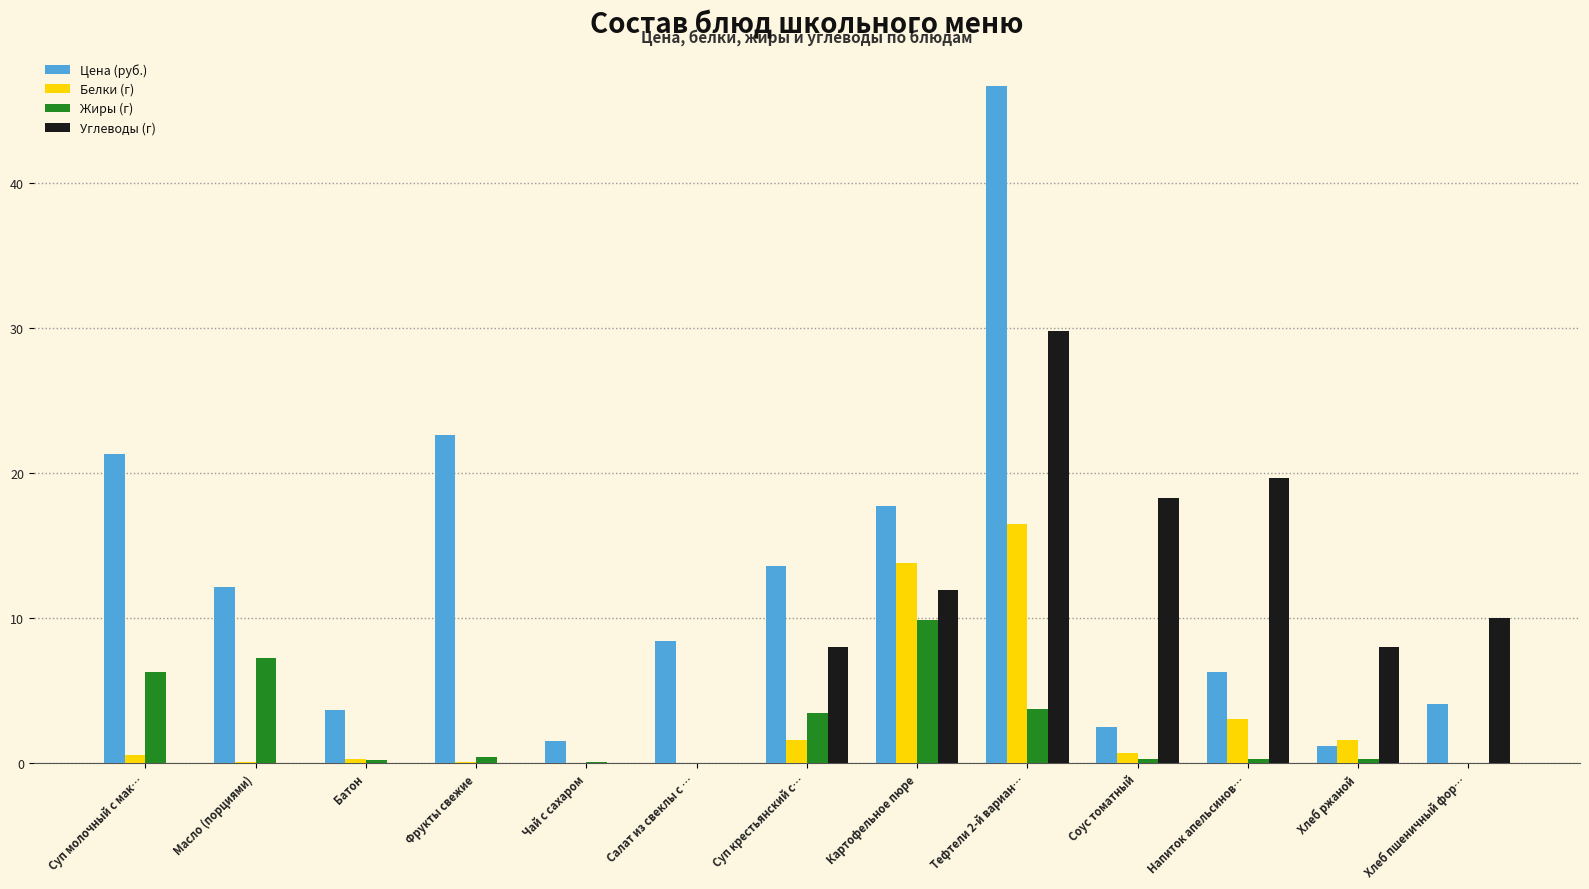

What is the maximum value shown in the chart?

46.7